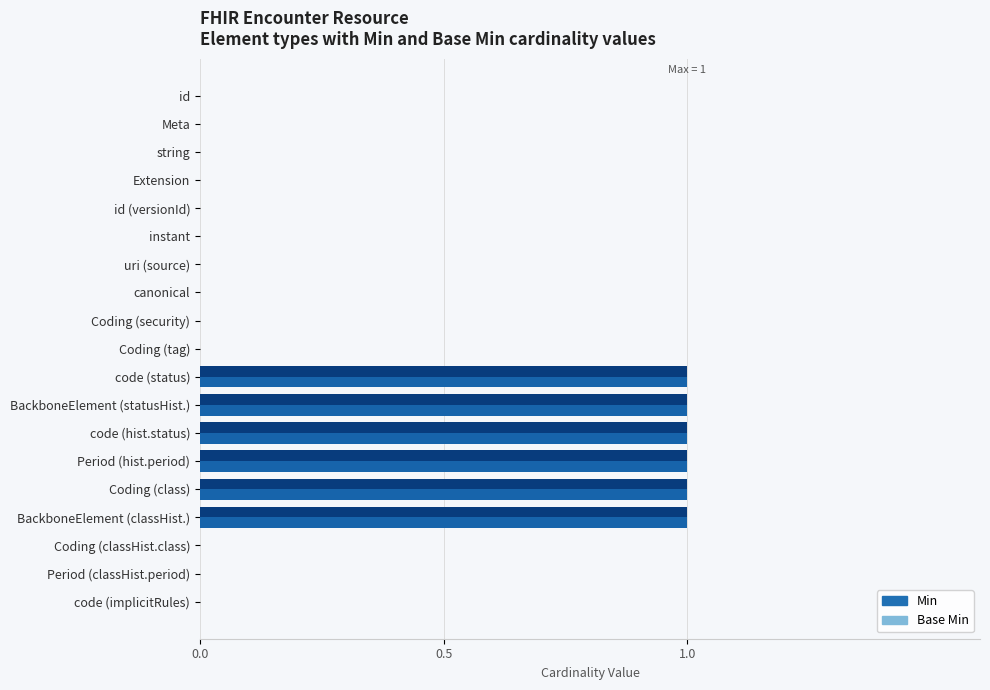

What is the sum of all Base Min values?

6